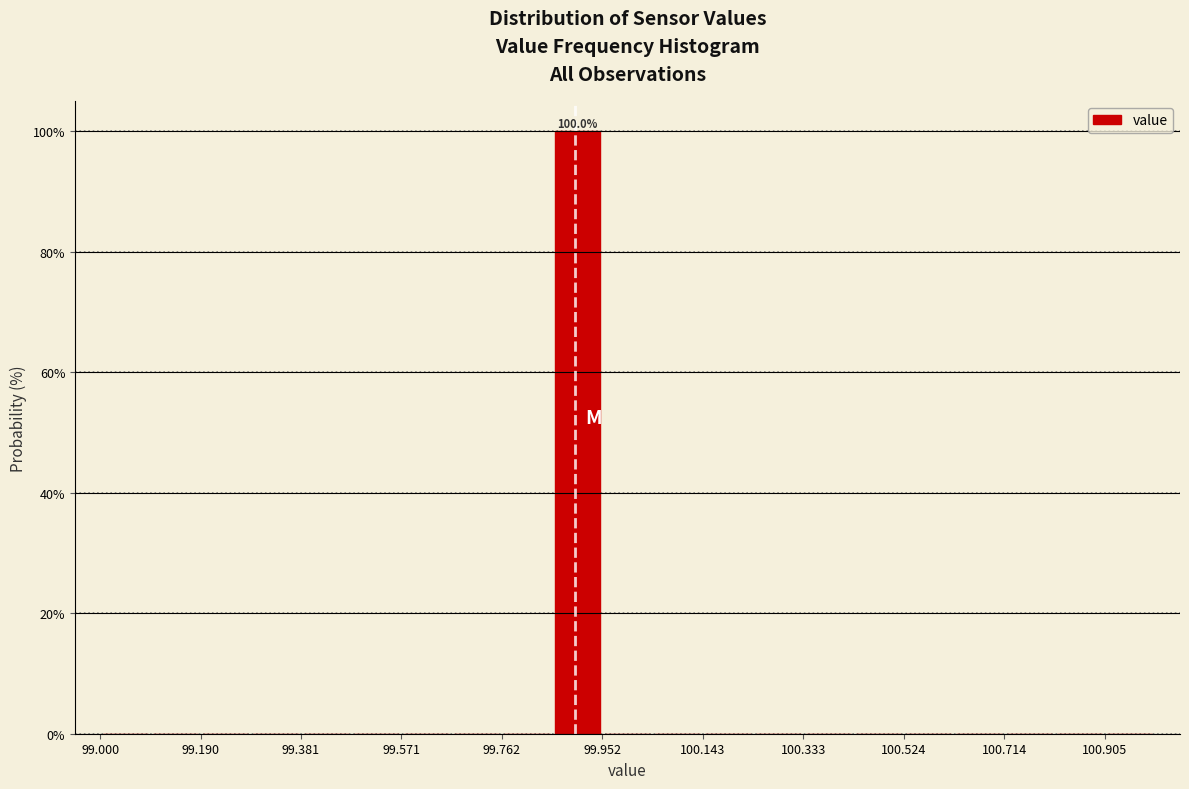

Over which range of the x-axis is the bar tallest?

99.86 to 99.96